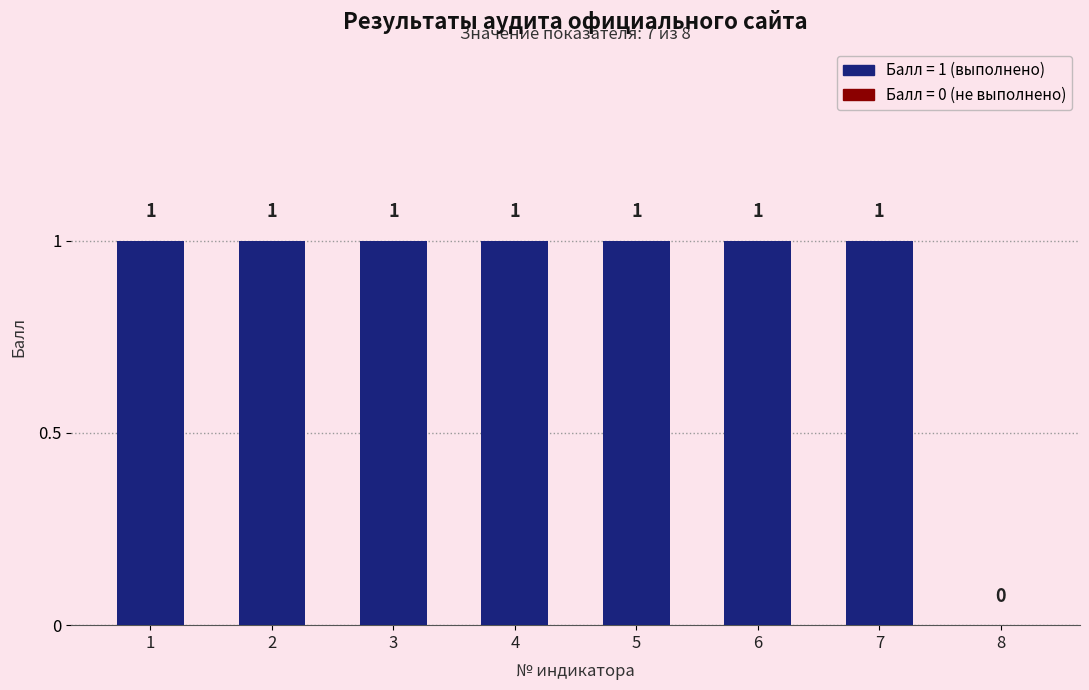

Between 8 and 7, which is larger?

7